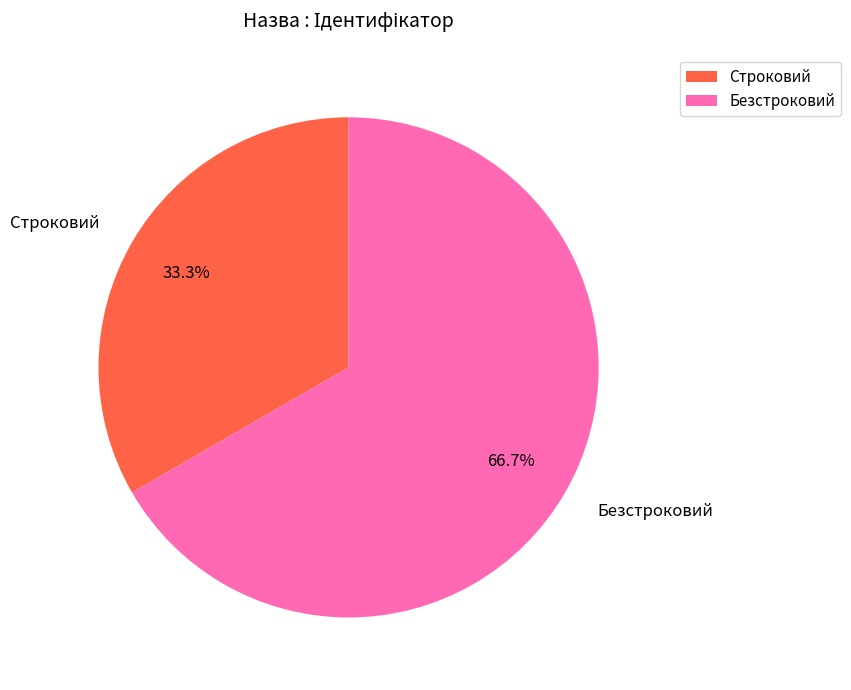

To the nearest percent, what is the average slice percentage?

50%